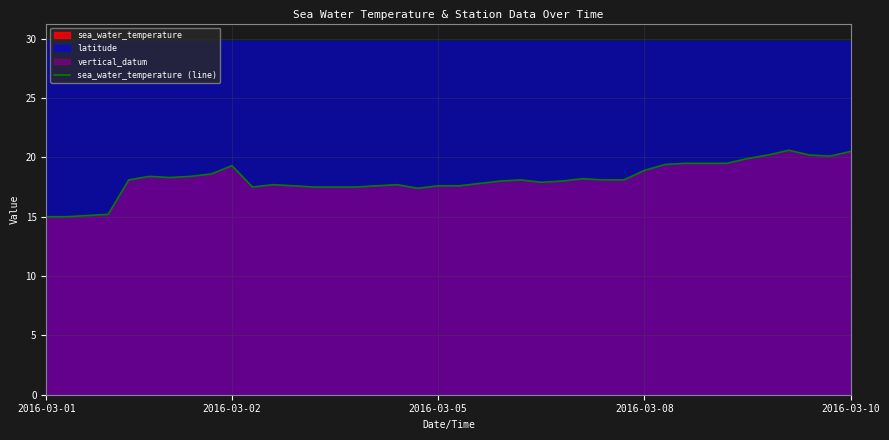

How many interior local peaks (higher than both neighbors) does the data have?

7